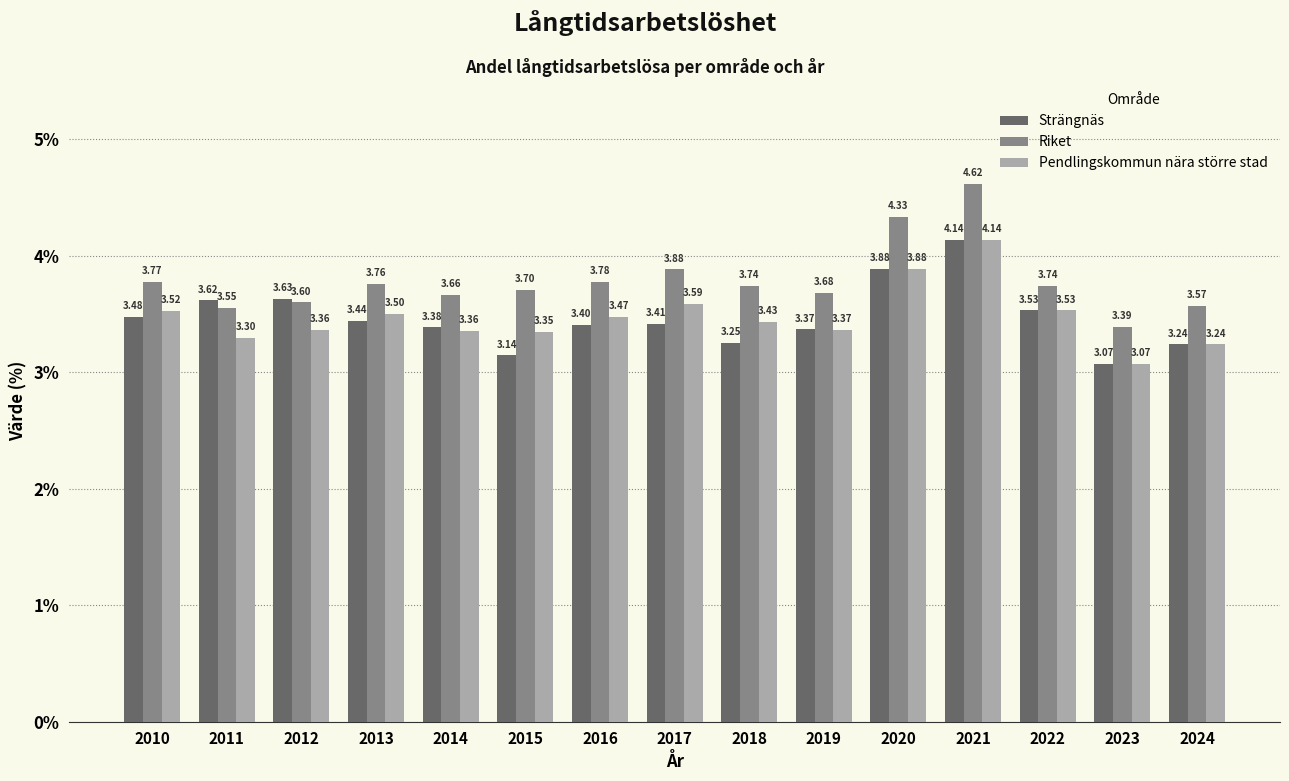

List the labels in order of Strängnäs value, largest first.

2021, 2020, 2012, 2011, 2022, 2010, 2013, 2017, 2016, 2014, 2019, 2018, 2024, 2015, 2023